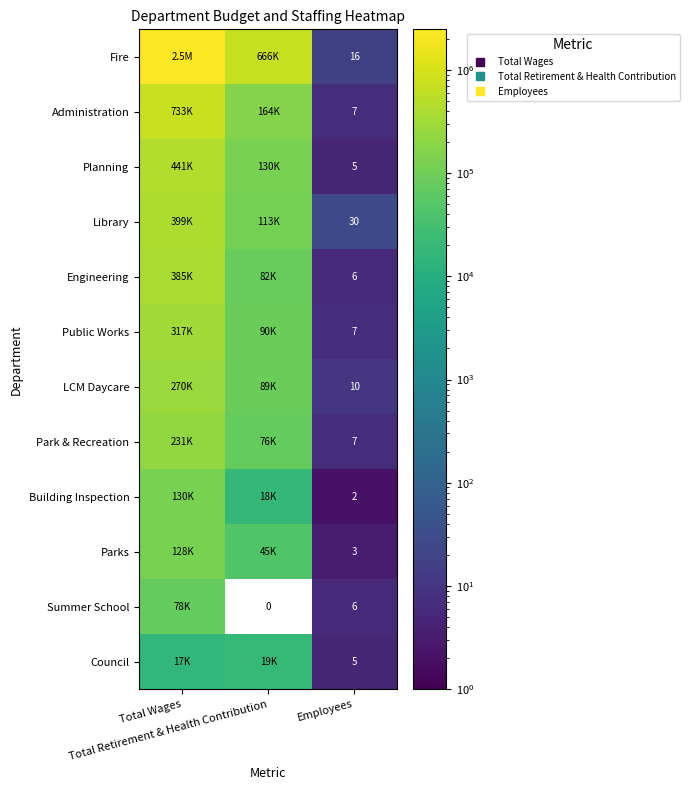

What is the difference between the Public Works values at Employees and Total Retirement & Health Contribution?

89506